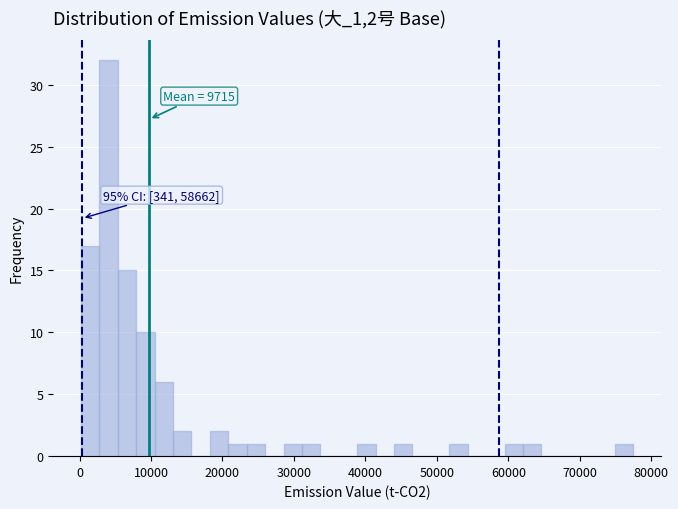

Read against the x-axis, roughly where is the centre of the tallest bar?

4000